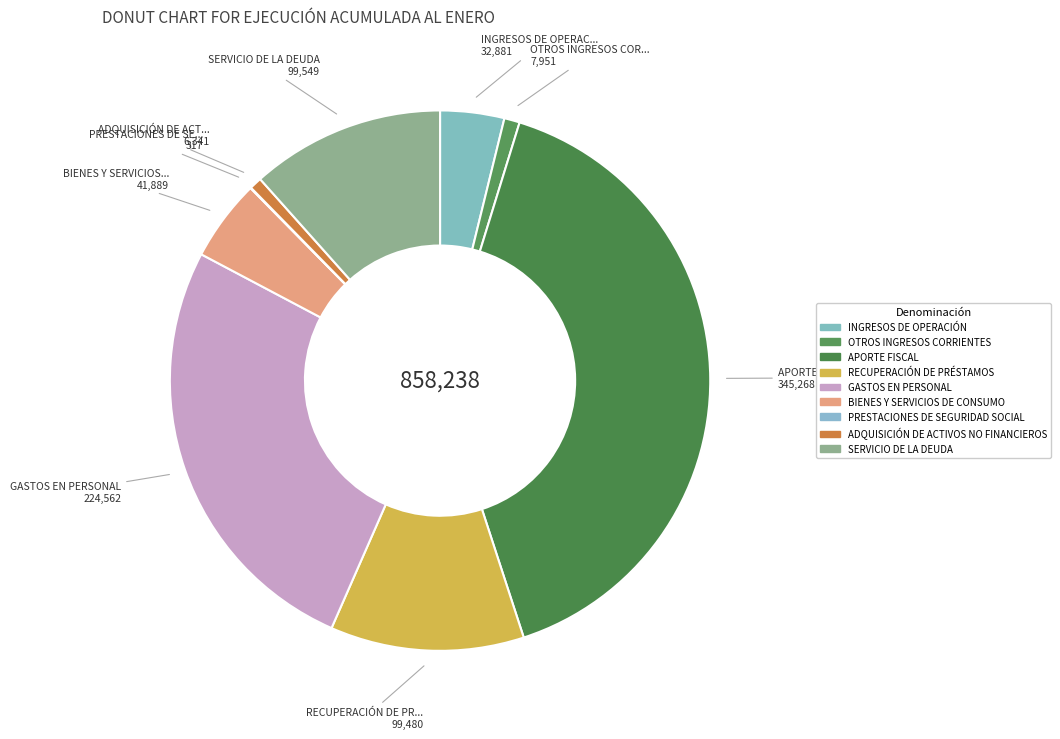

Is there a majority slice in this chart?

No